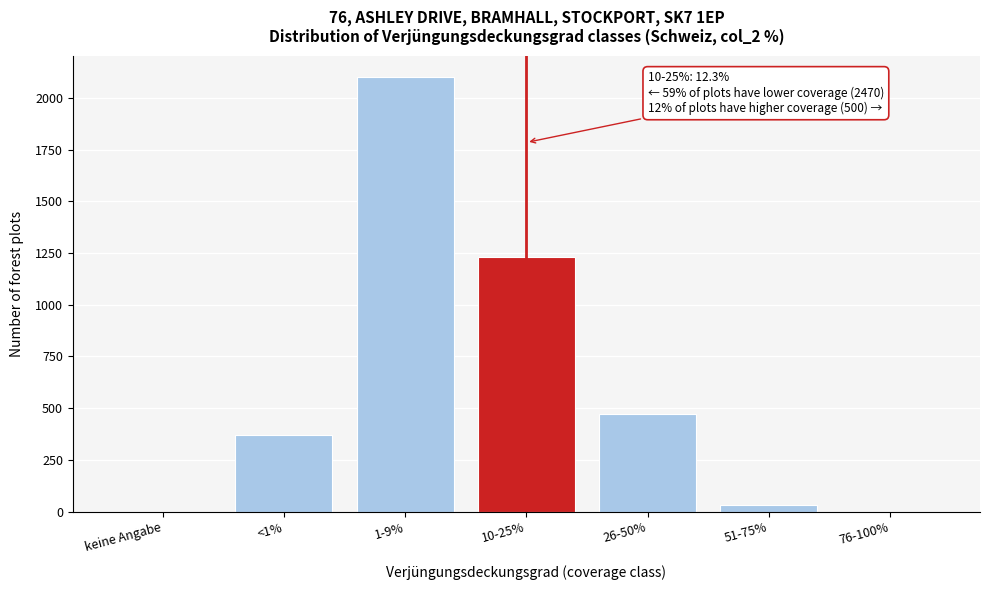

Reading left to right, extract all data points from this chart.

keine Angabe=0.0	<1%=370.0	1-9%=2100.0	10-25%=1230.0	26-50%=470.0	51-75%=30.0	76-100%=0.0